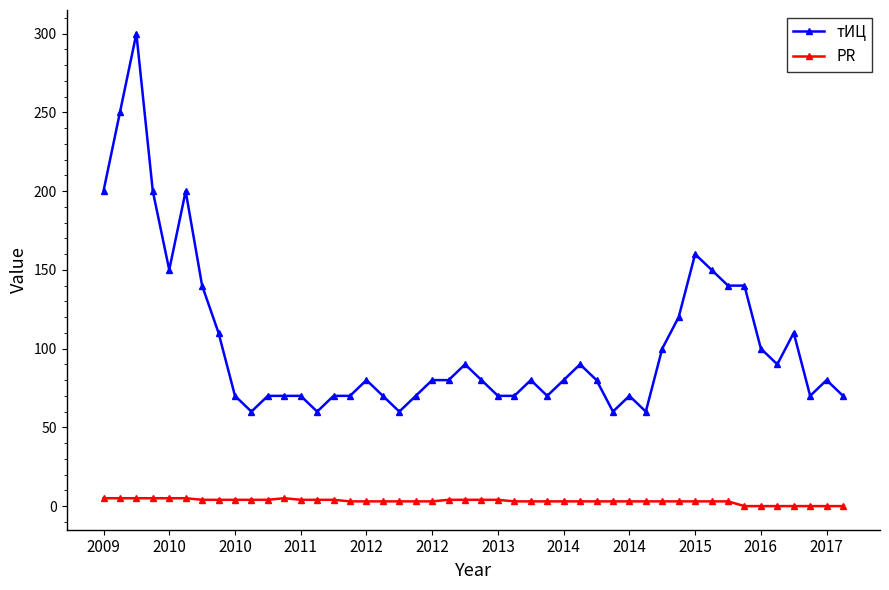

True or false: тИЦ has more than 1 points higher than both neighbors.

True